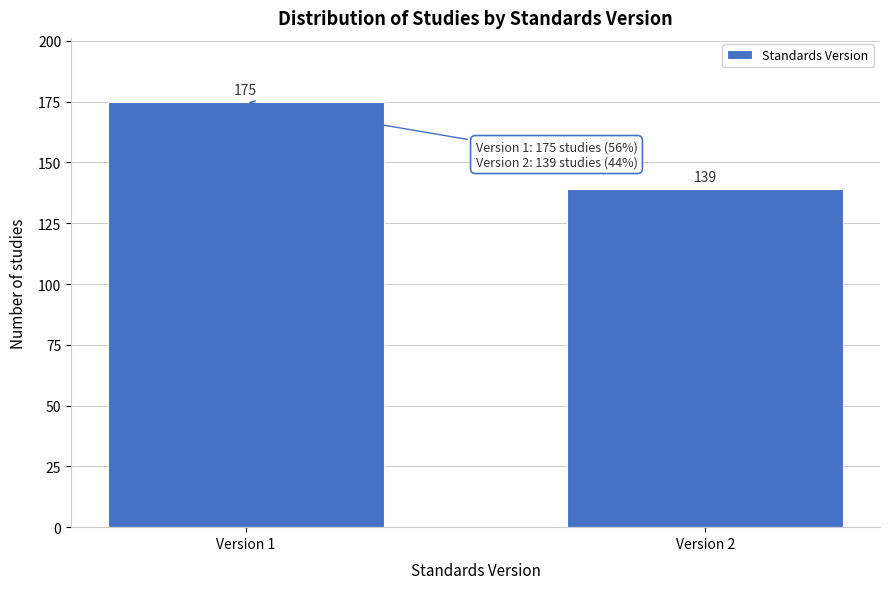

Reading left to right, list all the values displayed in this chart.

Version 1=175	Version 2=139